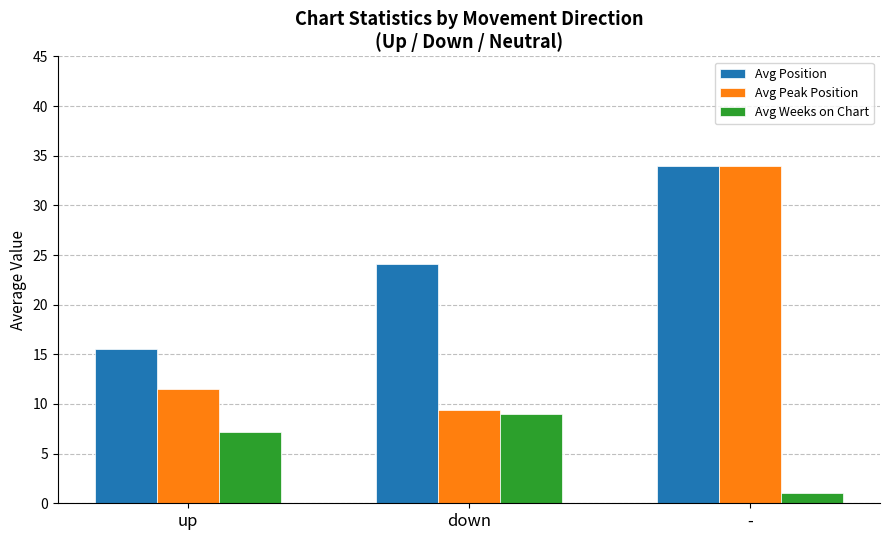

What is the value of the Avg Peak Position bar at the 3rd from the left?

34.0